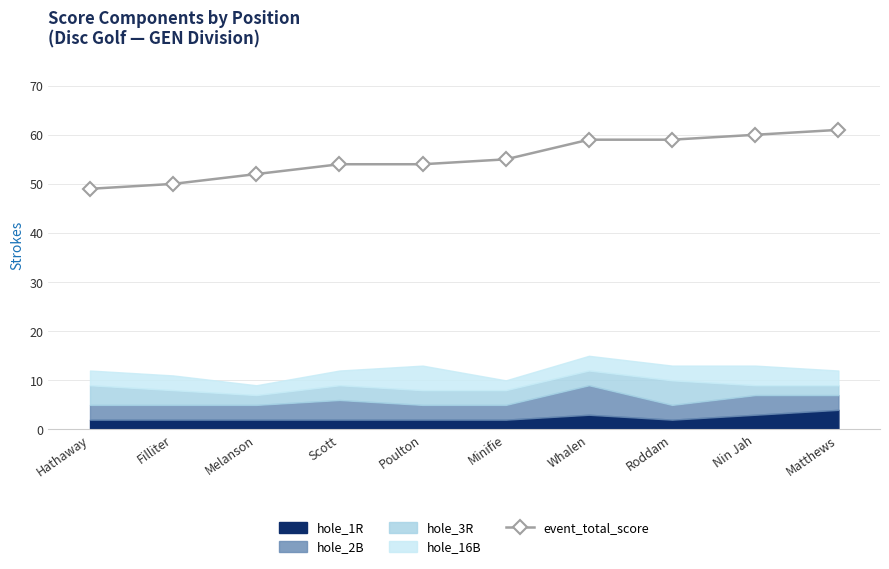

What is the value of the event_total_score point at the 6th from the left?

55